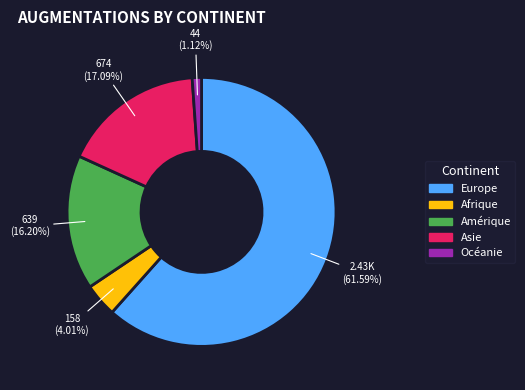

What is the total percentage of Asie and Amérique?

33.3%